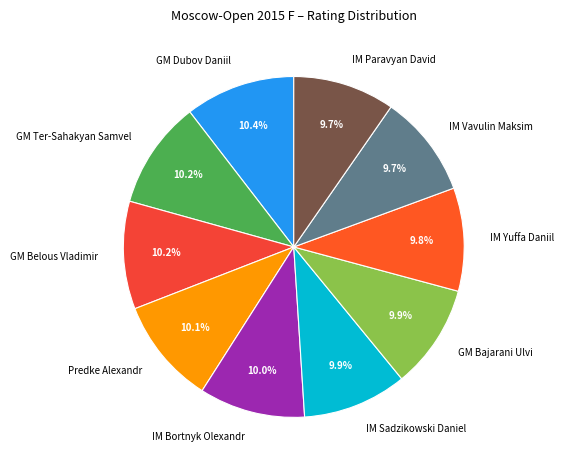

To the nearest percent, what percentage of the pie is IM Yuffa Daniil?

10%